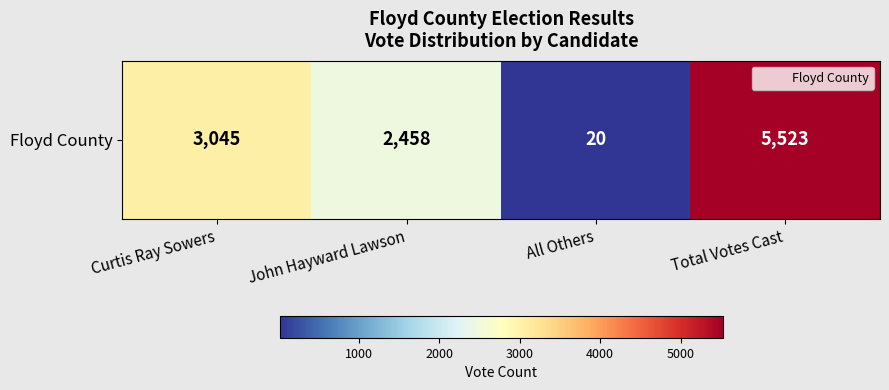

What is the average value?

2762